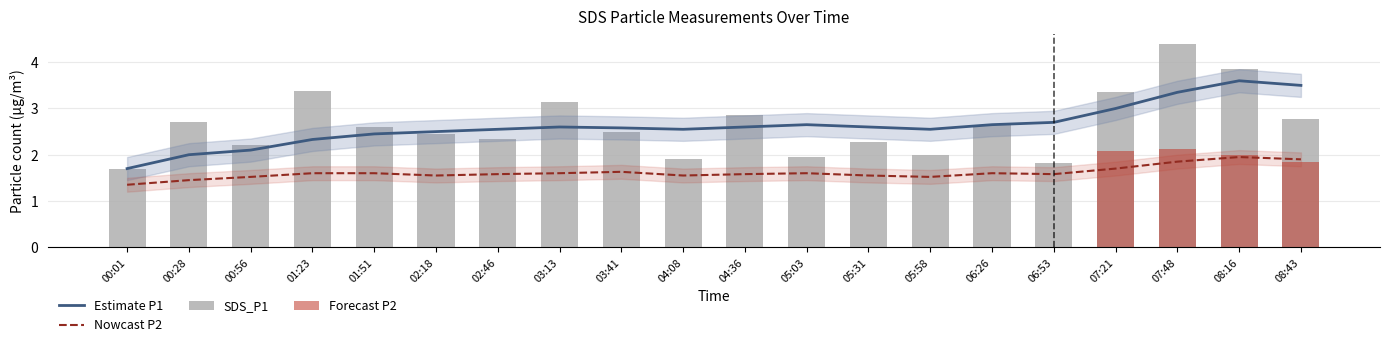

Where is the data nearest to the value 3?

03:13